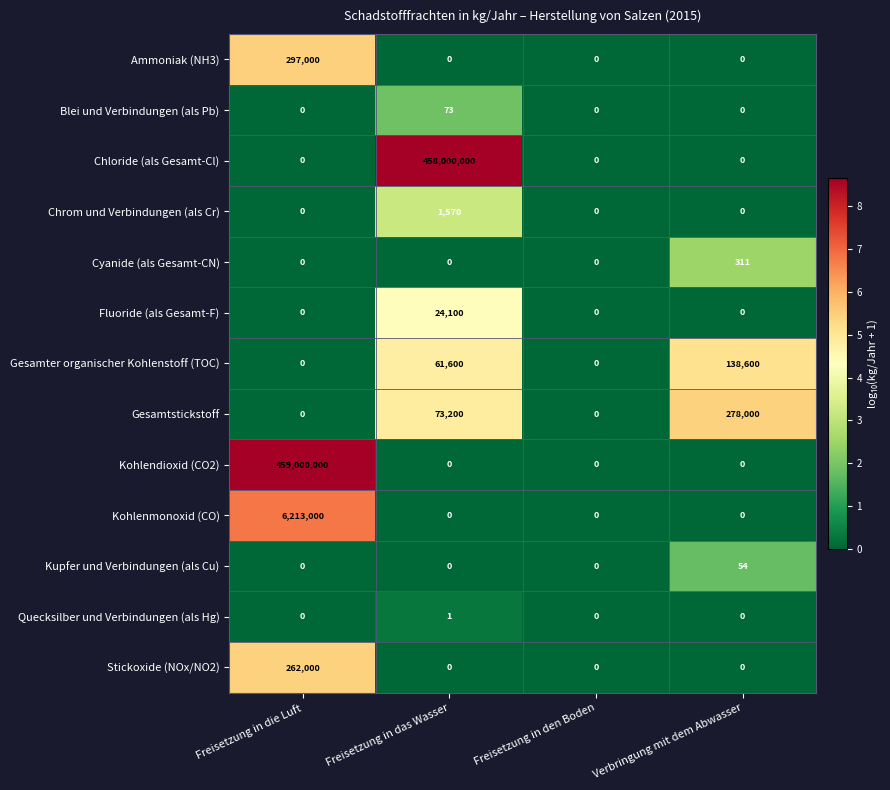

How many data points does each series have?

4